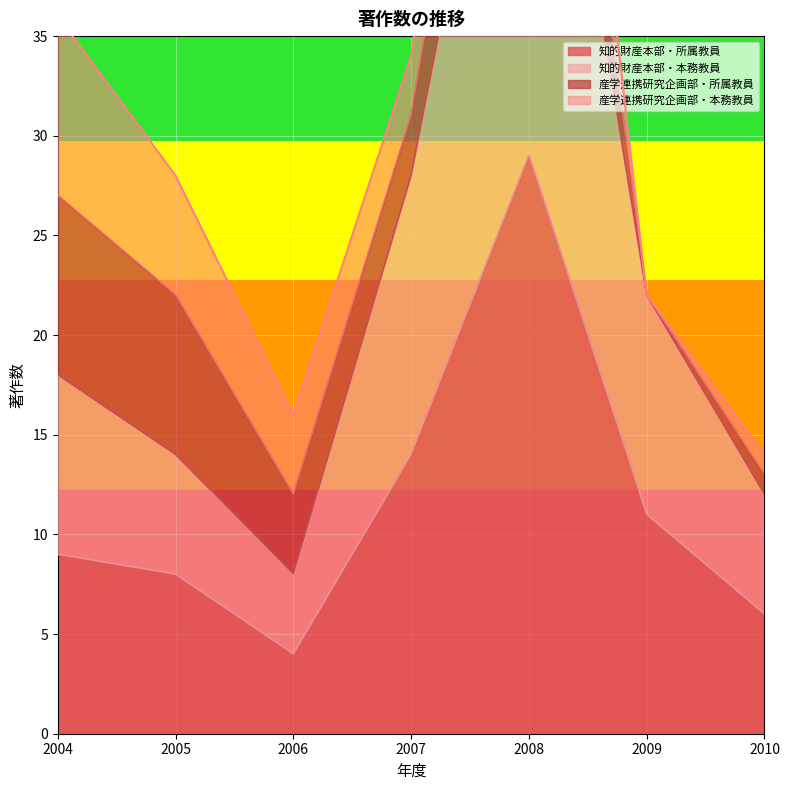

List the labels in order of 知的財産本部・所属教員 value, largest first.

2008, 2007, 2009, 2004, 2005, 2010, 2006